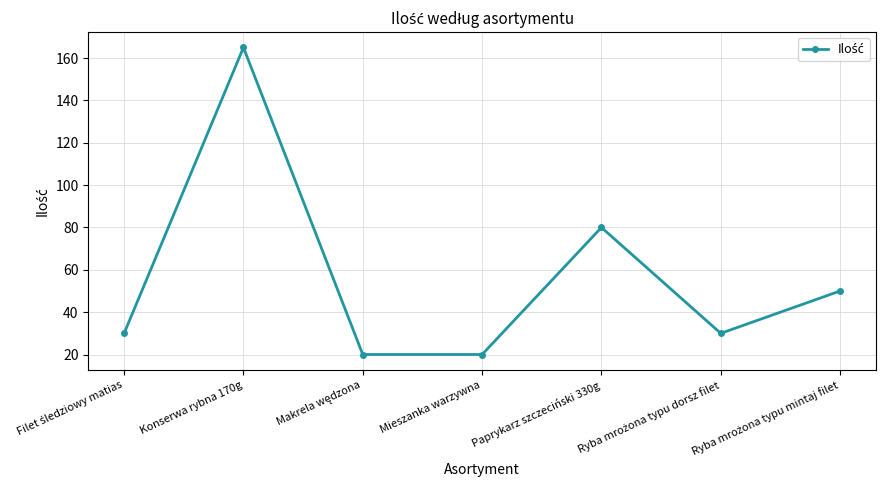

The chart shows a value of 232 at Konserwa rybna 170g. True or false?

False